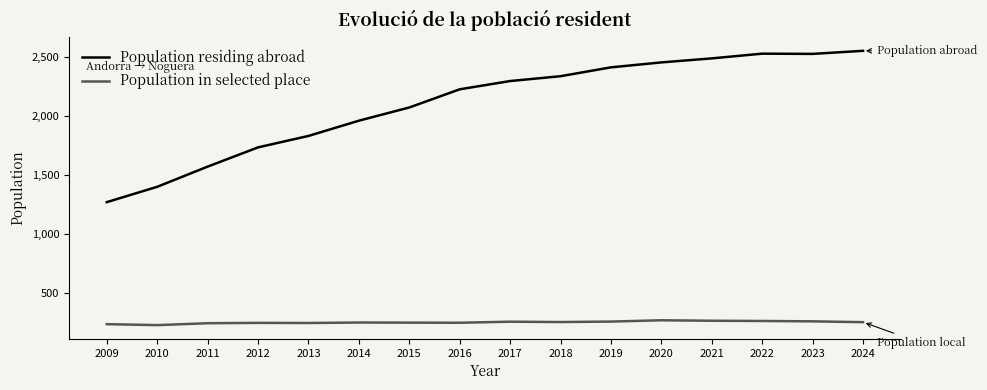

In Population residing abroad, how many points are lower than both neighbors (excluding endpoints)?

1